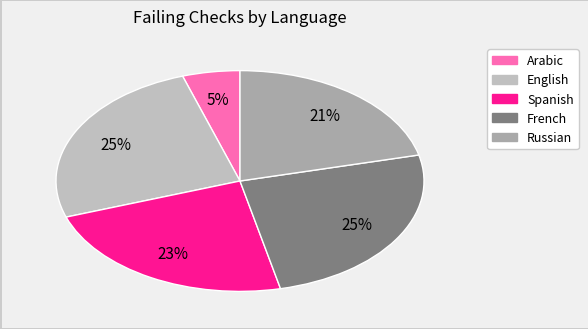

Does any single category account for the majority?

No